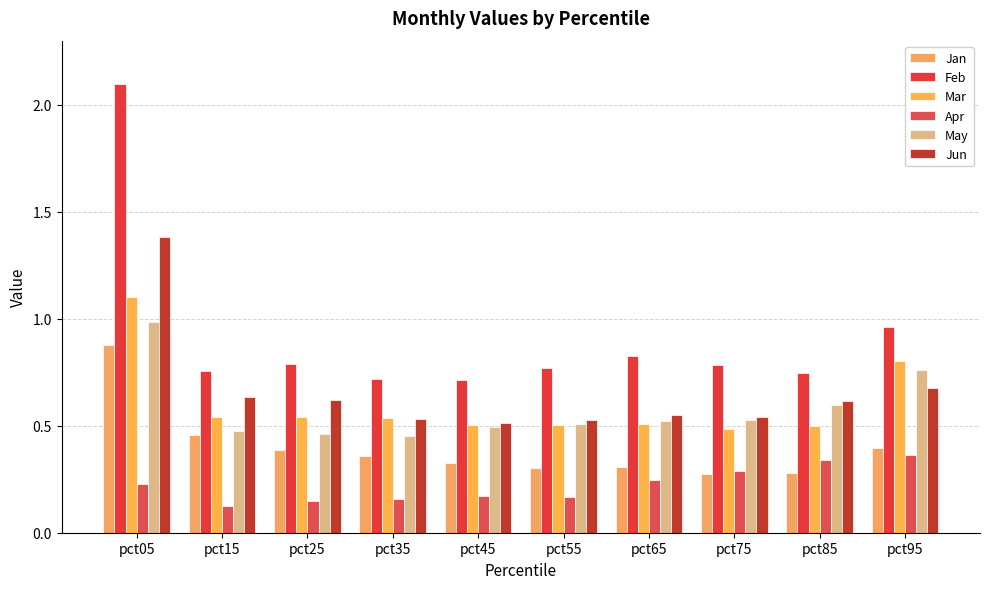

What is the difference between the maximum and minimum values in the Mar series?

0.6